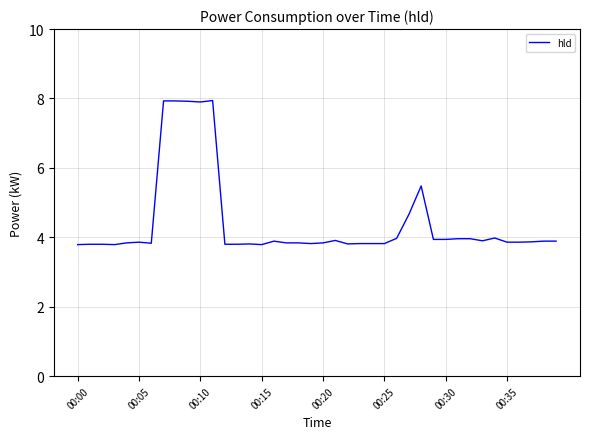

What is the difference between the maximum and minimum values?

4.2